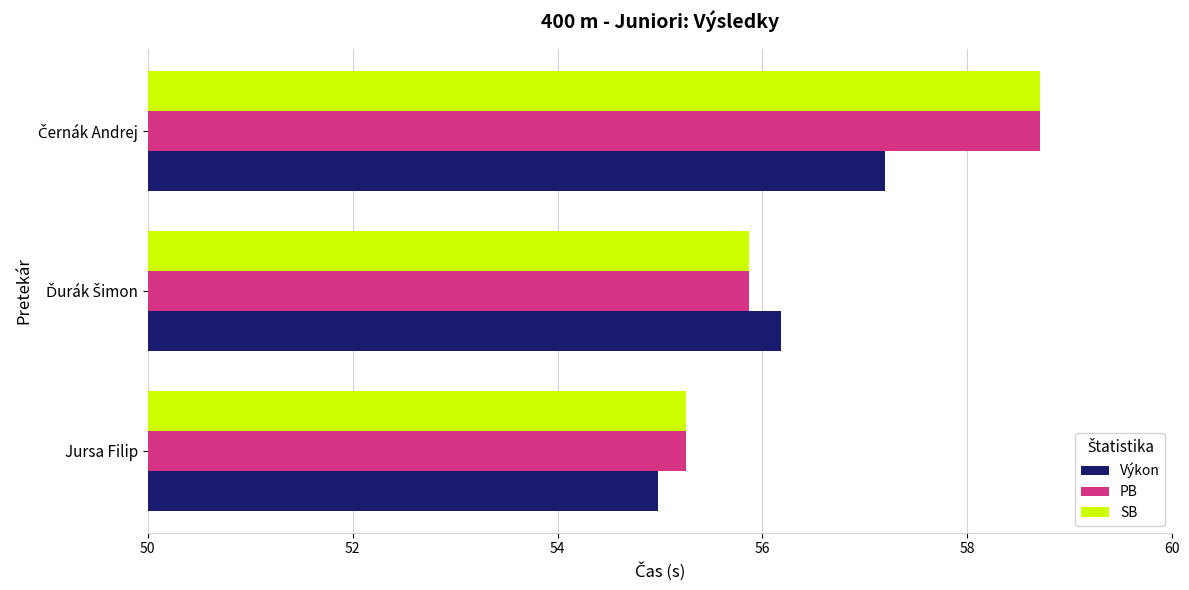

What is the highest value of the PB series?

58.7